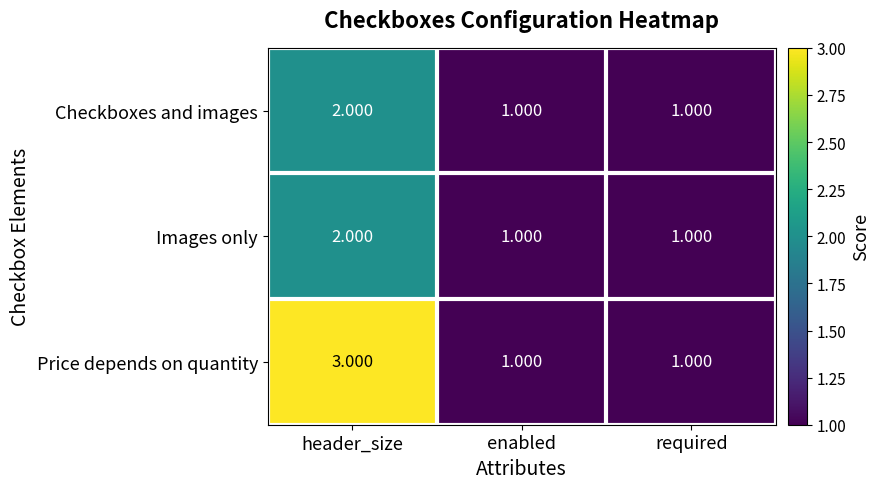

At which label does Checkboxes and images reach its peak?

header_size